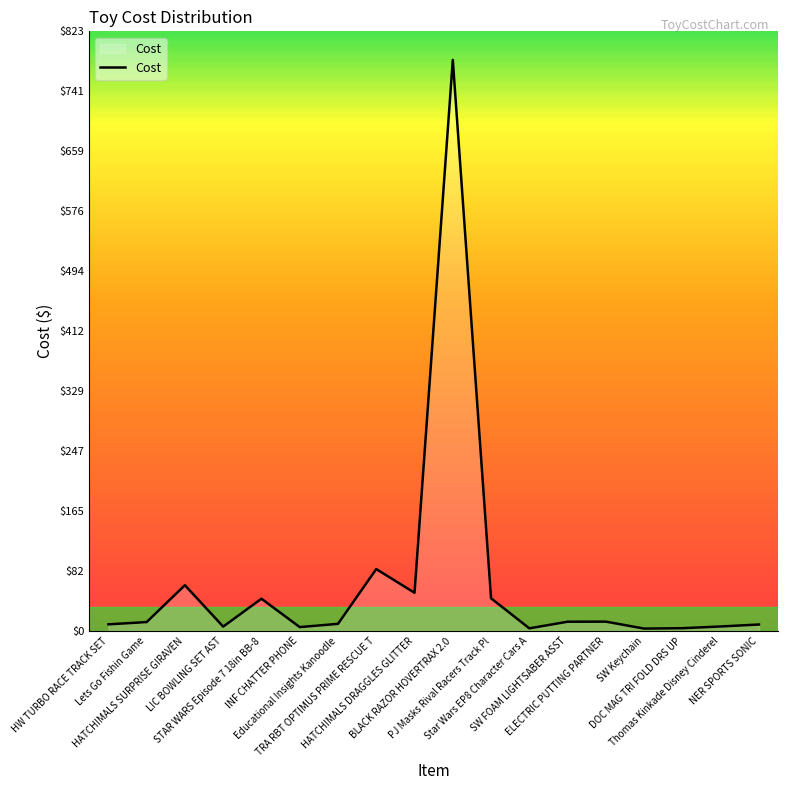

What is the difference between the maximum and minimum values?

780.8